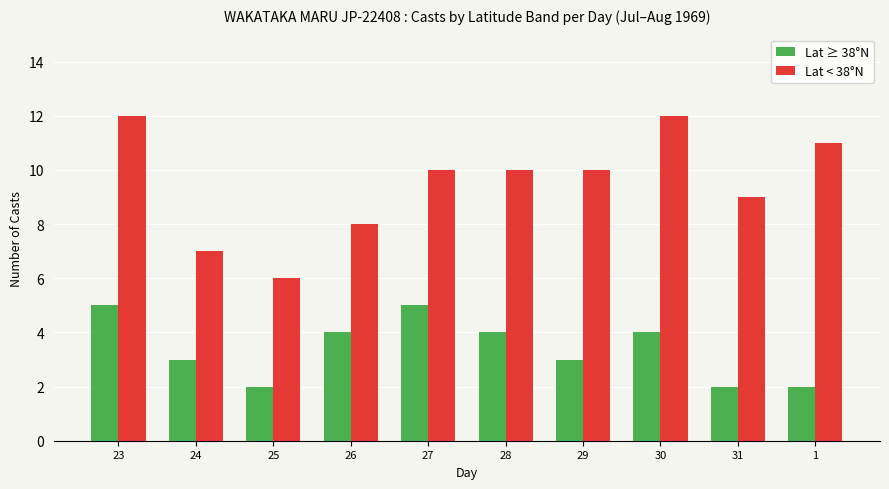

What is the total value across all series at 27?

15